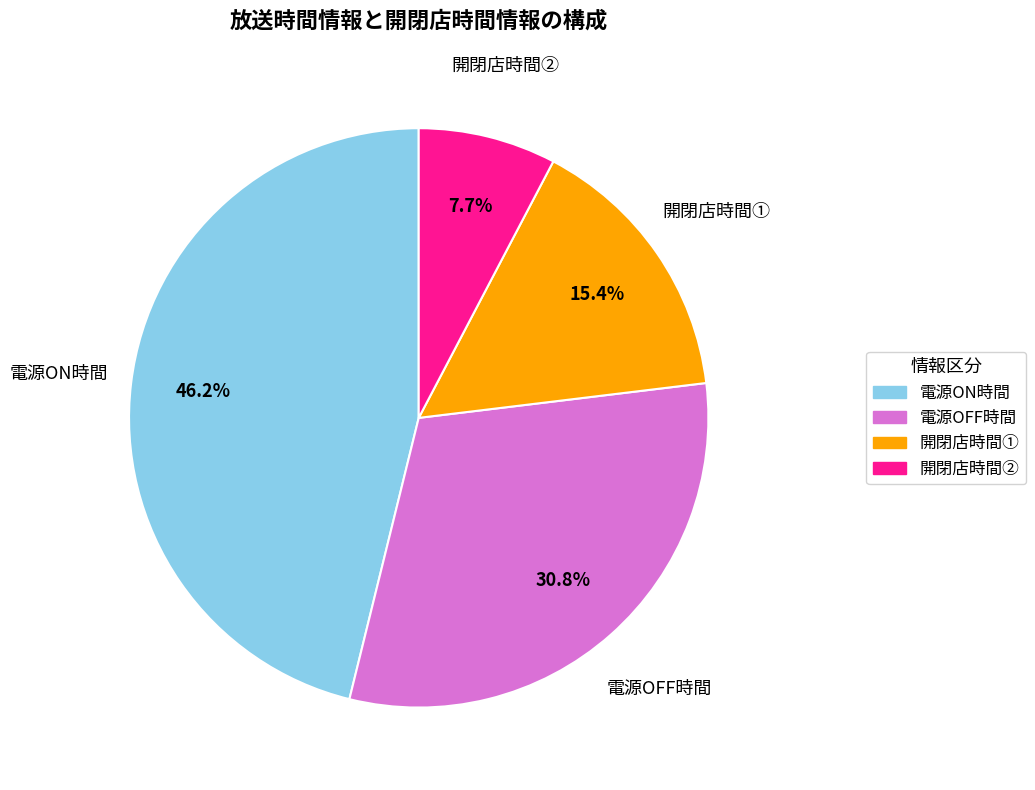

What percentage is the 電源OFF時間 slice, to the nearest percent?

31%